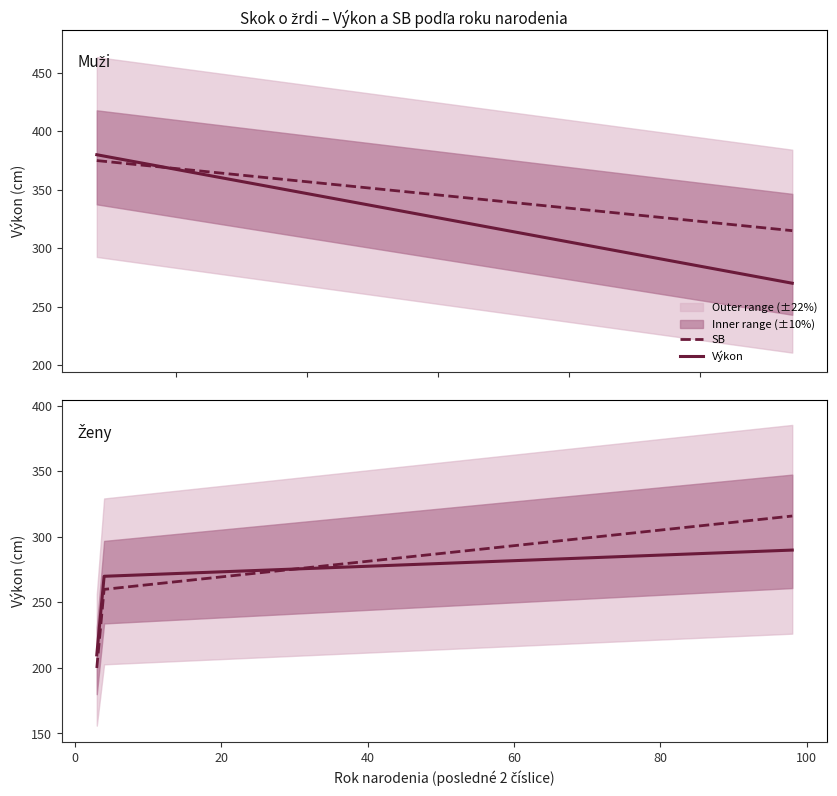

How many Výkon values are between 210 and 290?

3